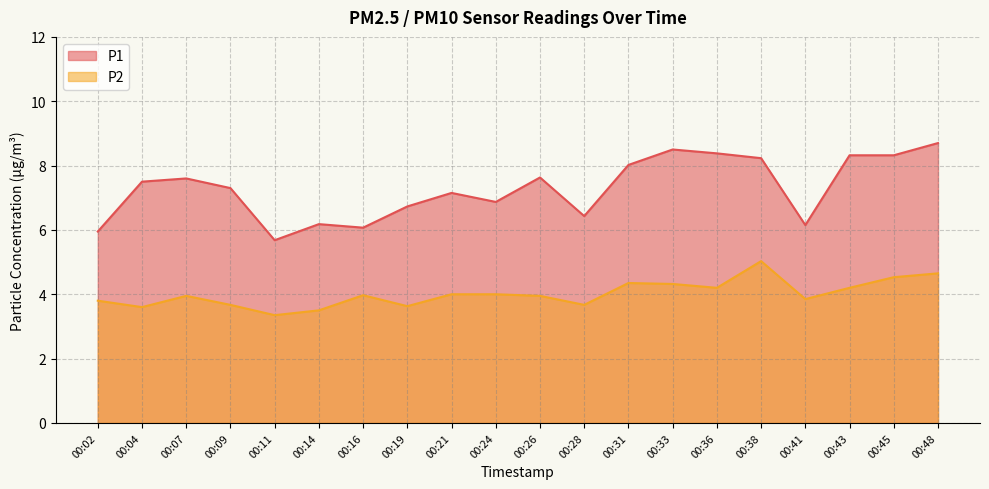

Which label corresponds to the largest value in the chart?

00:48